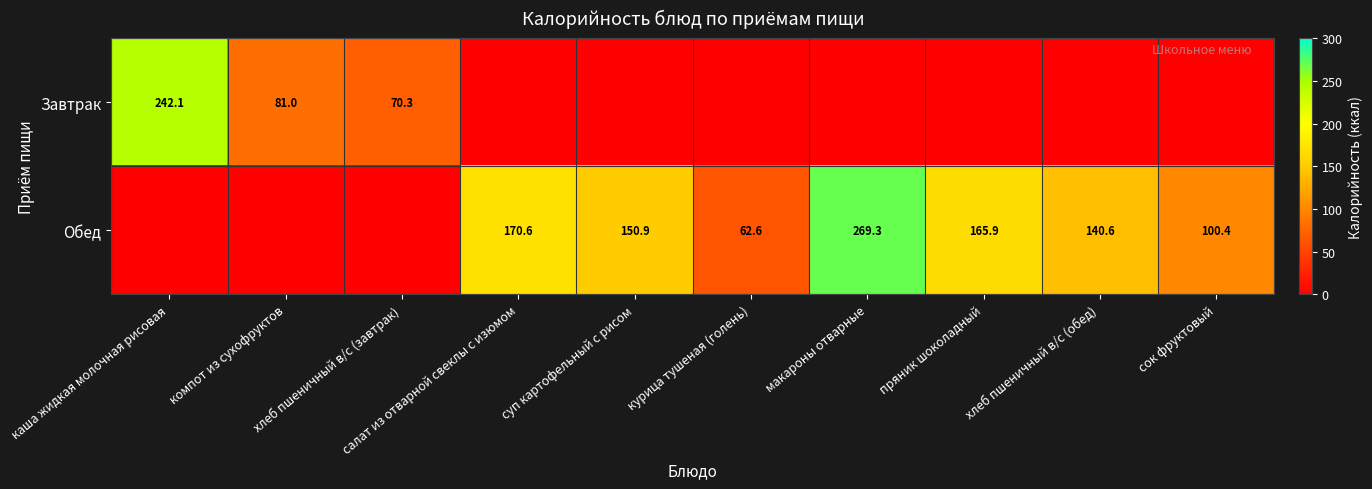

Is it true that Завтрак equals 242.1 at каша жидкая молочная рисовая?

True